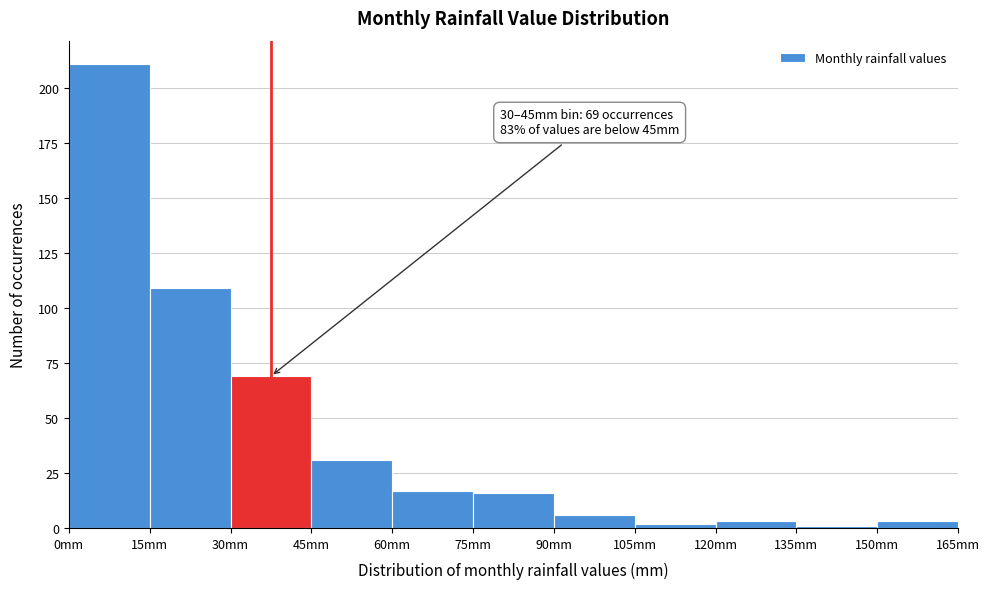

Over which range of the x-axis is the bar tallest?

0 to 15